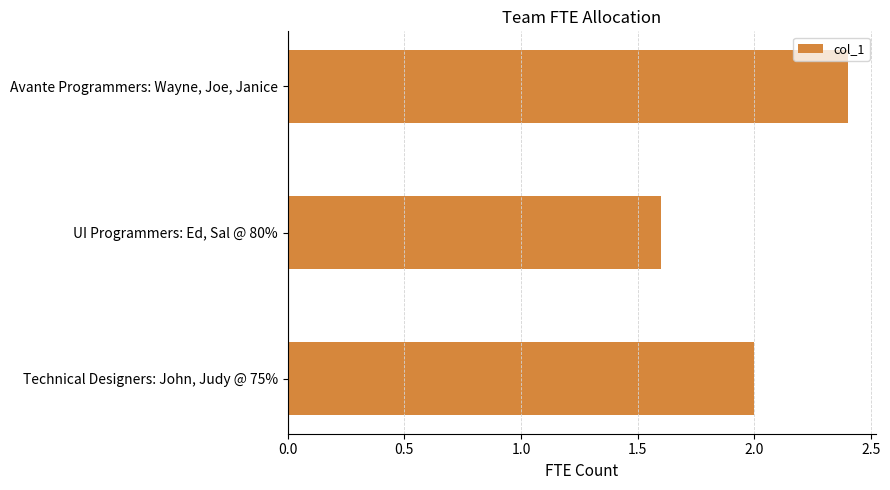

What is the smallest value displayed?

1.6